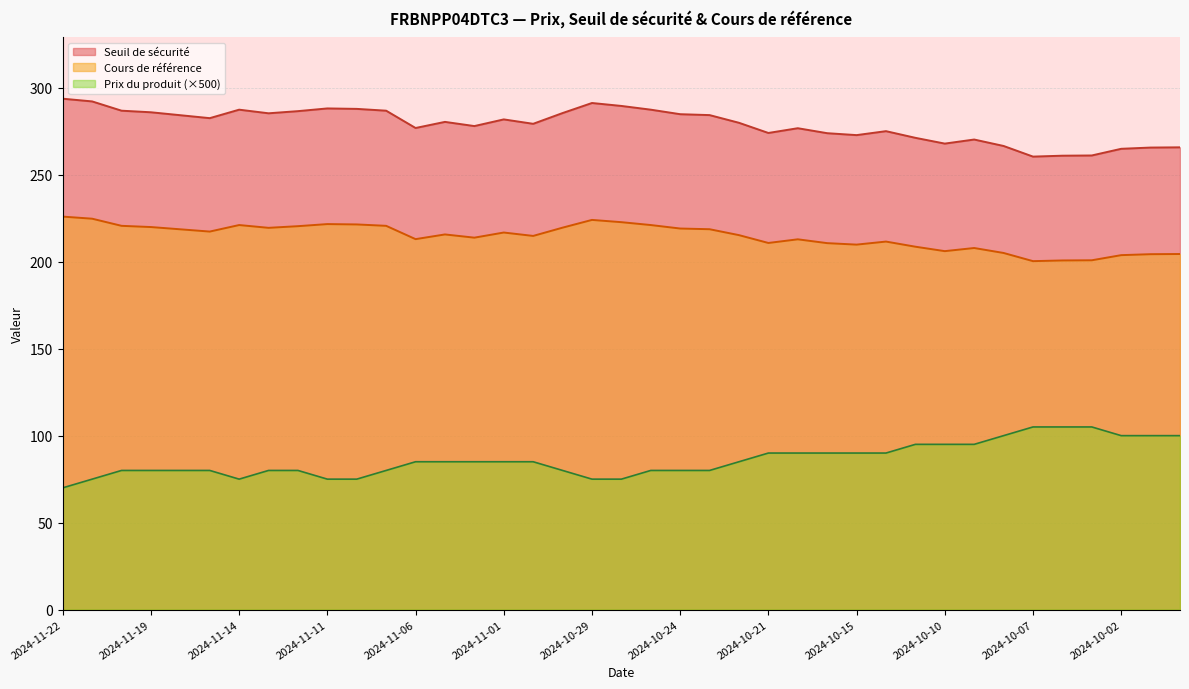

Where is the first local minimum for Prix du produit?

2024-11-14